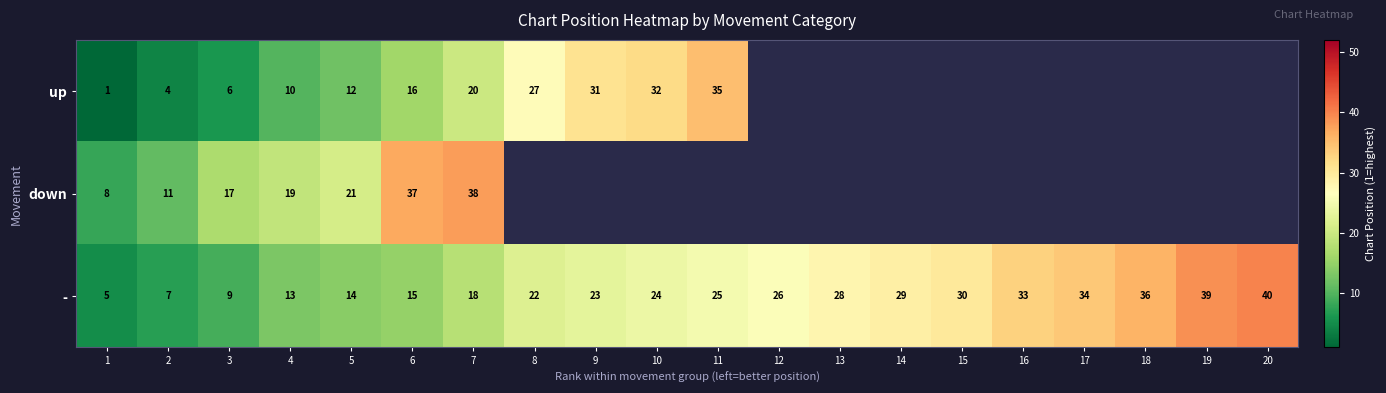

Count the number of data series in this chart.

3